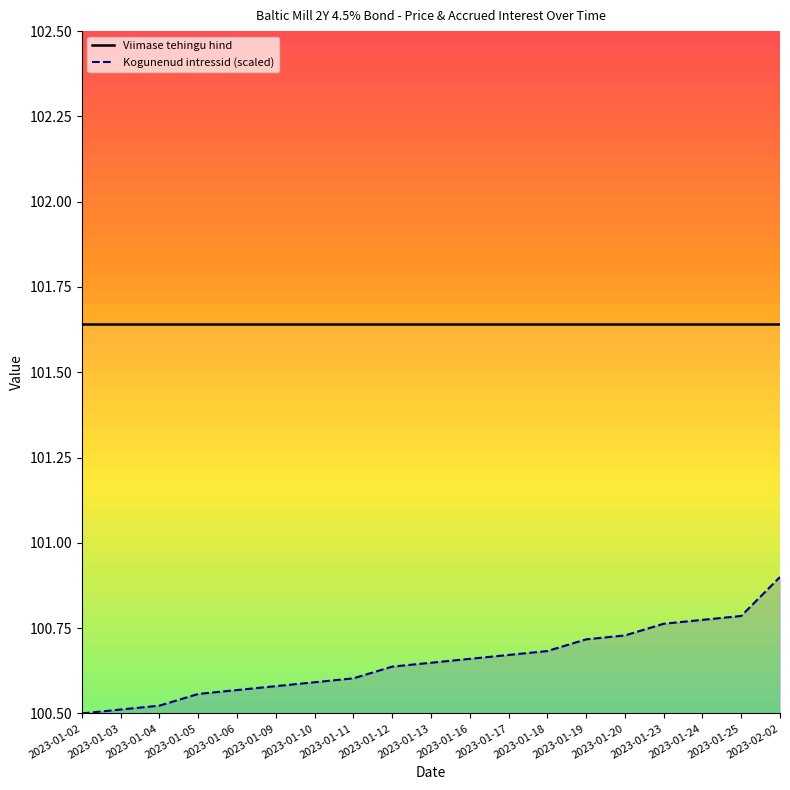

Is this an area chart (filled region under the line)?

No